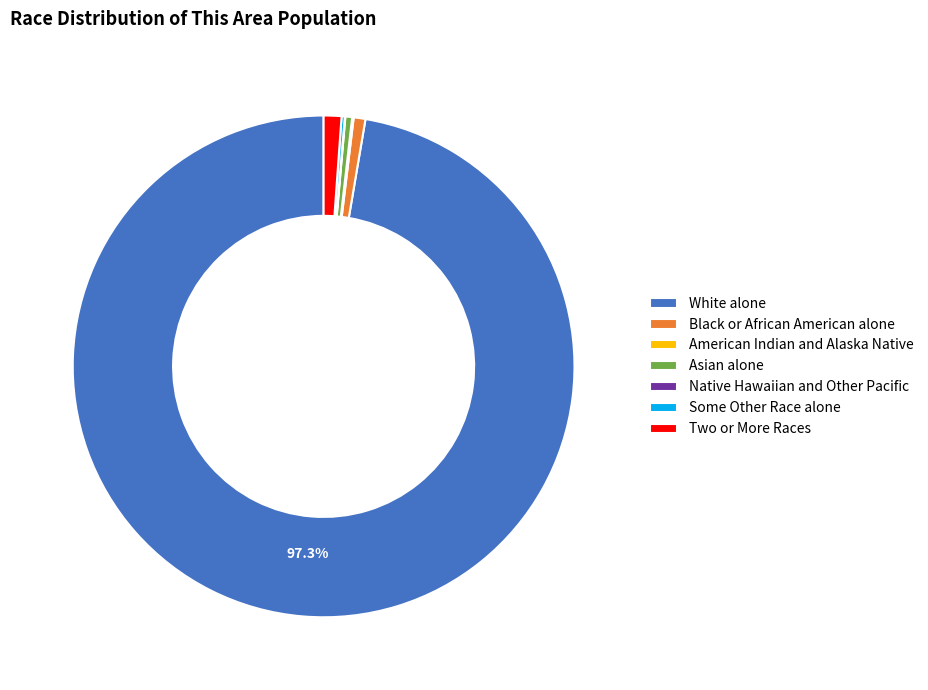

What is the ratio of the value at Black or African American alone to the value at Asian alone?

1.7